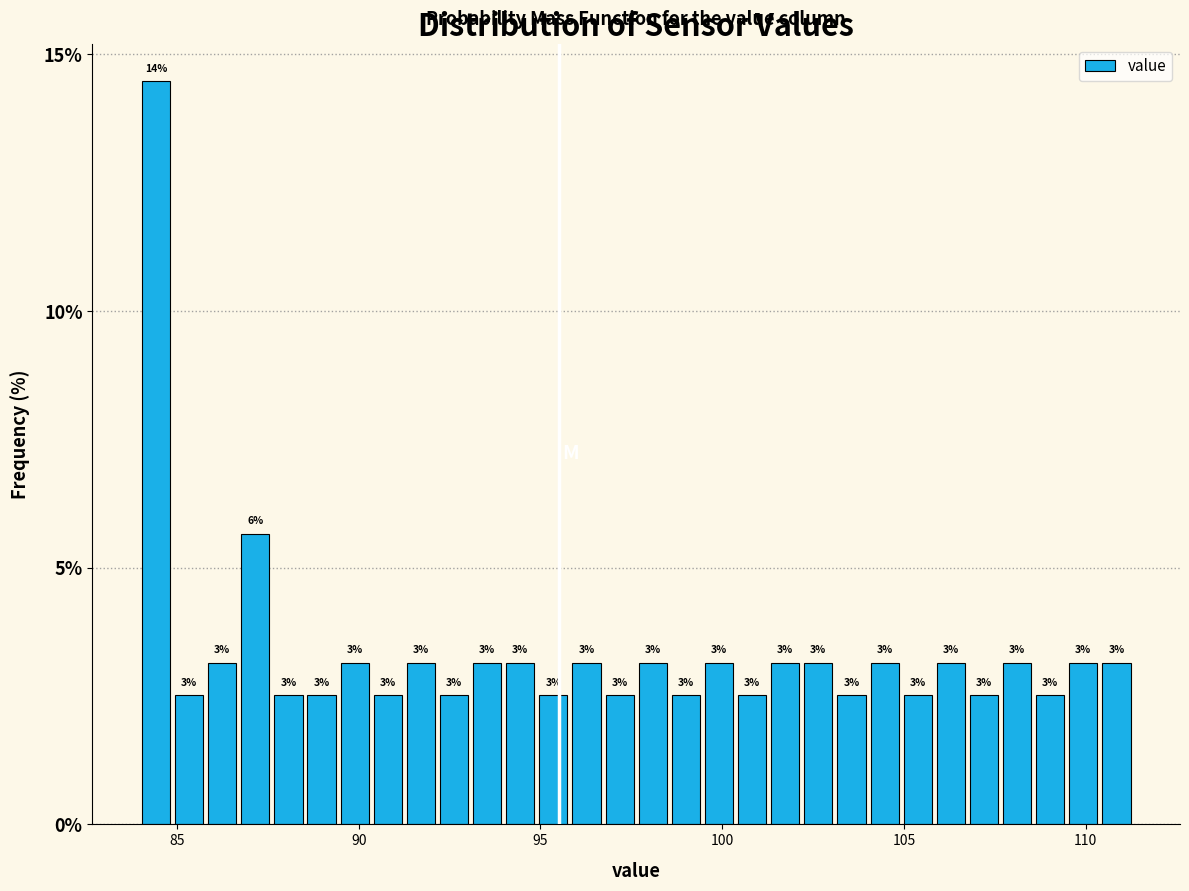

Read against the x-axis, roughly where is the centre of the tallest bar?

84.5